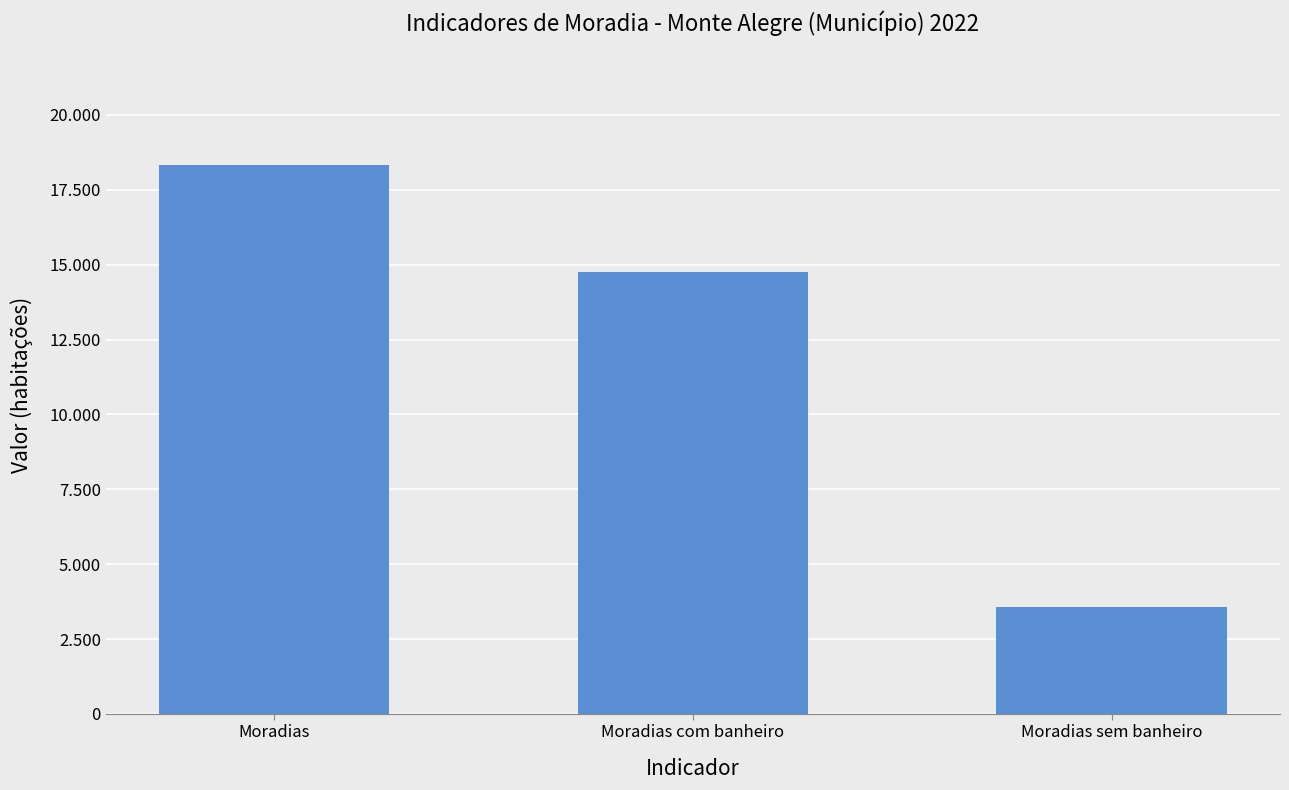

What is the difference between the values at Moradias com banheiro and Moradias sem banheiro?

11199